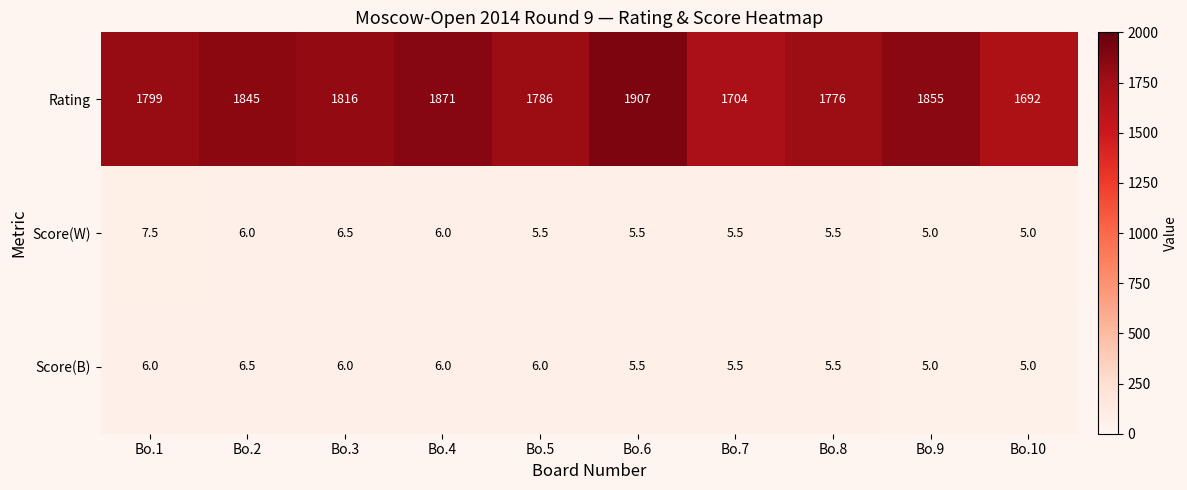

What is the sum of all Score(W) values?

58.0